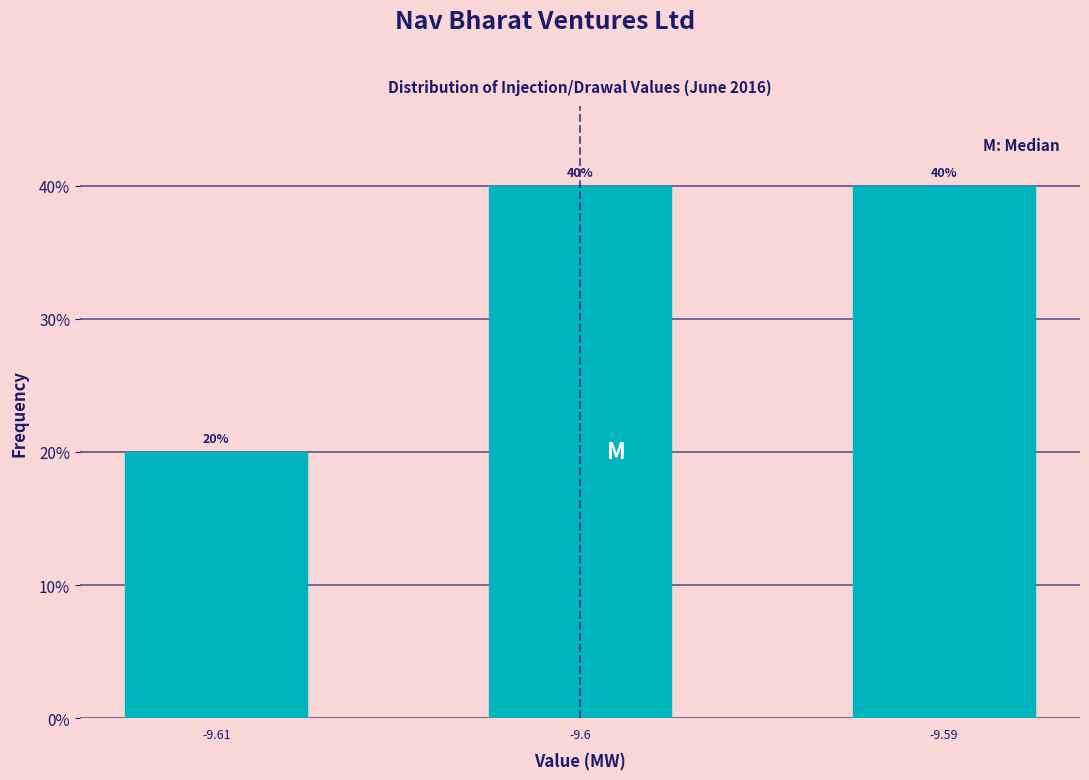

Reading right to left, what are all the values shown in this chart?

40	40	20